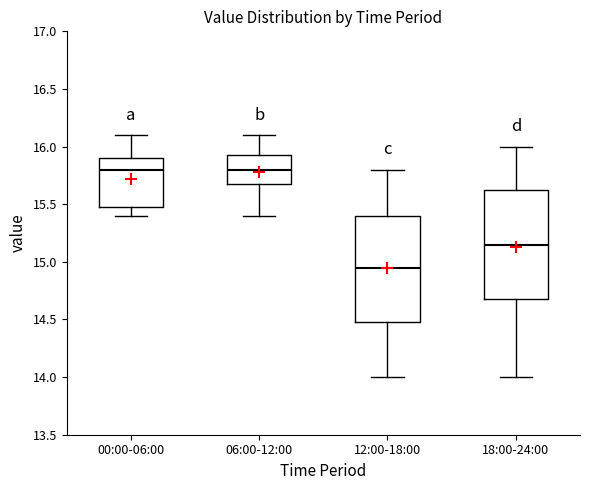

Where does the upper whisker of the box for 18:00-24:00 end on the y-axis? The values are not printed on the chart, so give them approximately, as read against the axis.

16.00